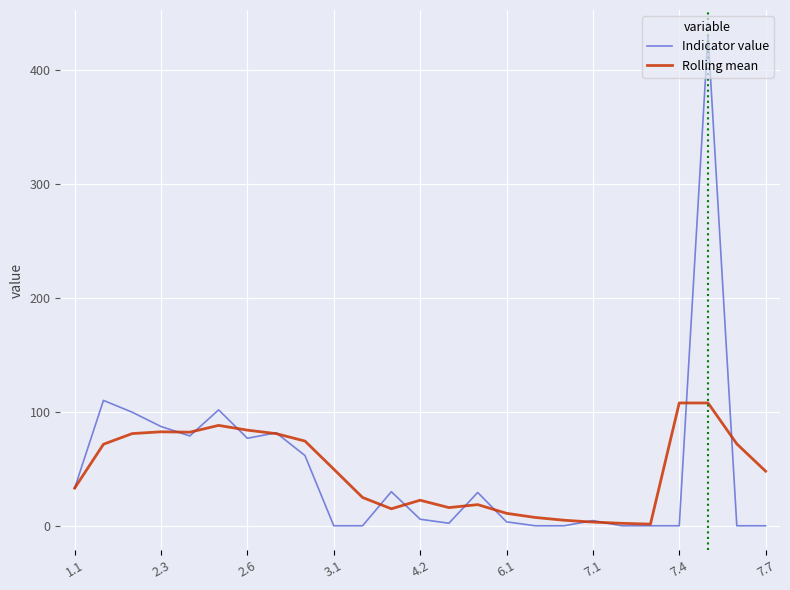

Count the number of categories in the chart.

25